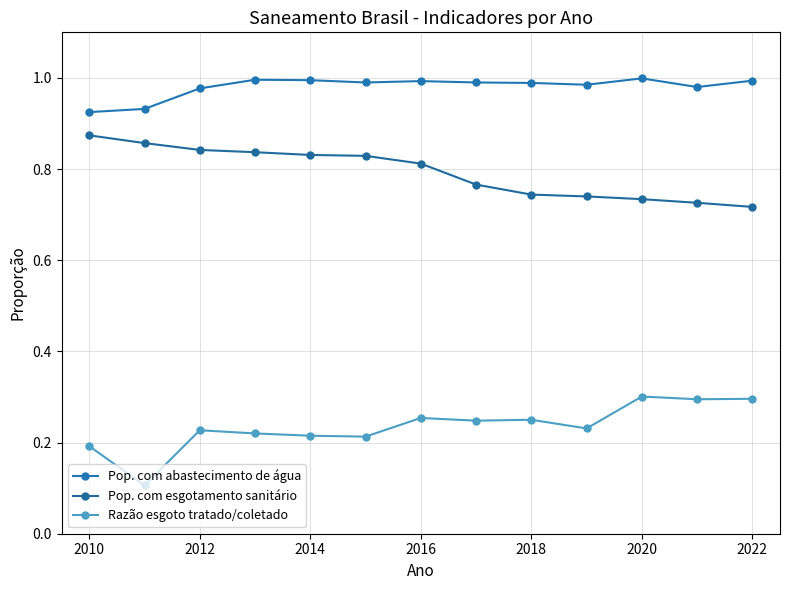

Reading left to right, what are all the values shown in this chart?

Pop. com abastecimento de água: 0.9	0.9	1.0	1.0	1.0	1.0	1.0	1.0	1.0	1.0	1.0	1.0	1.0
Pop. com esgotamento sanitário: 0.9	0.9	0.8	0.8	0.8	0.8	0.8	0.8	0.7	0.7	0.7	0.7	0.7
Razão esgoto tratado/coletado: 0.2	0.1	0.2	0.2	0.2	0.2	0.3	0.2	0.2	0.2	0.3	0.3	0.3